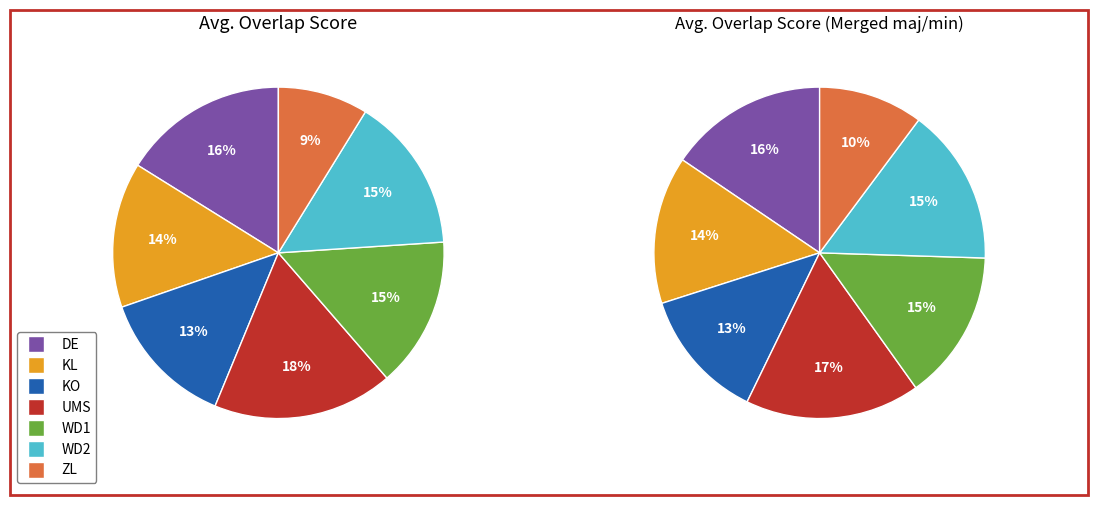

Which category has the smallest portion of the pie?

ZL